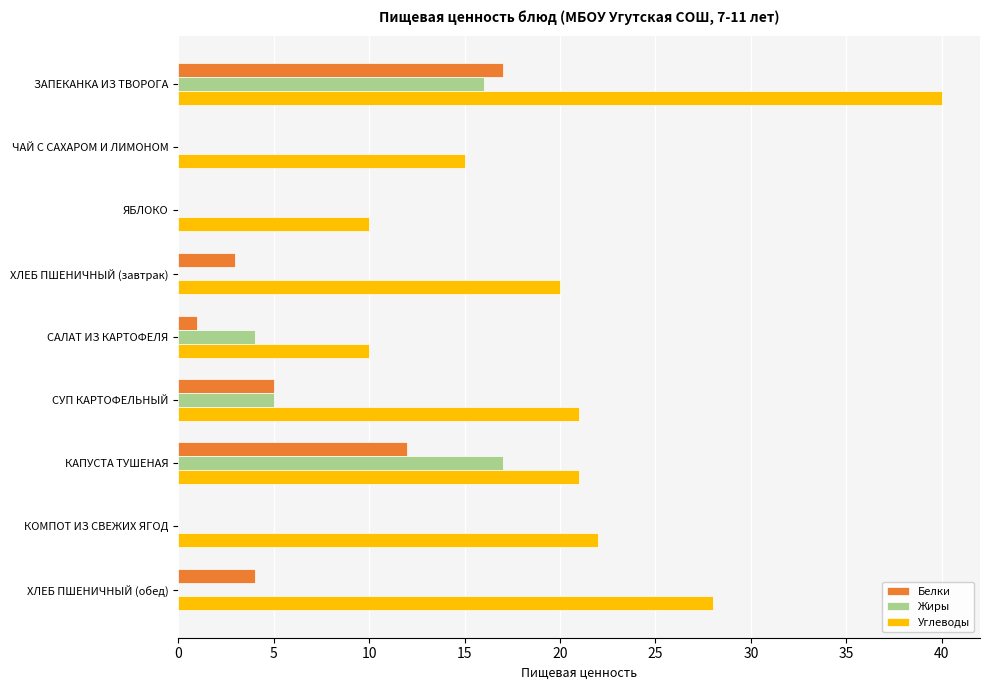

What is the total value across all series at ЗАПЕКАНКА ИЗ ТВОРОГА?

73